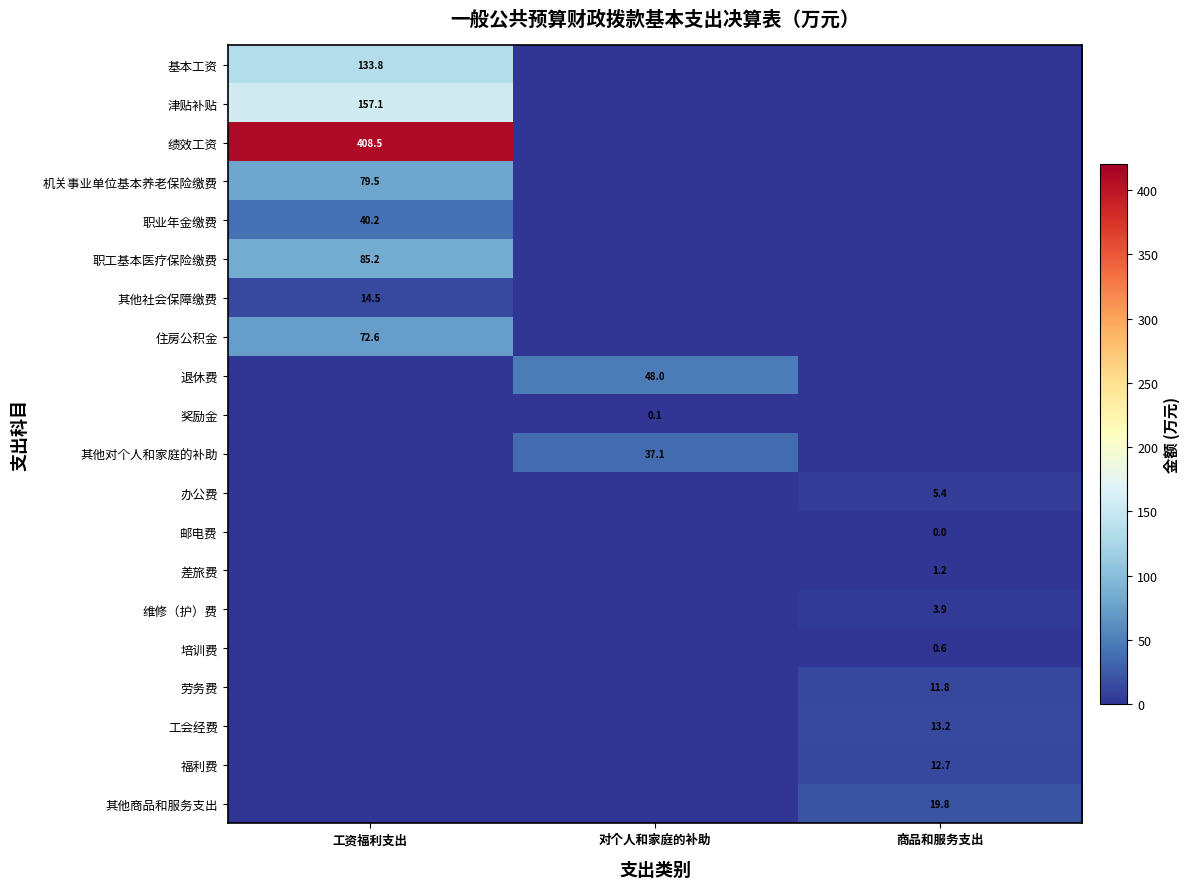

True or false: 办公费 has a value of 2.2 at 商品和服务支出.

False